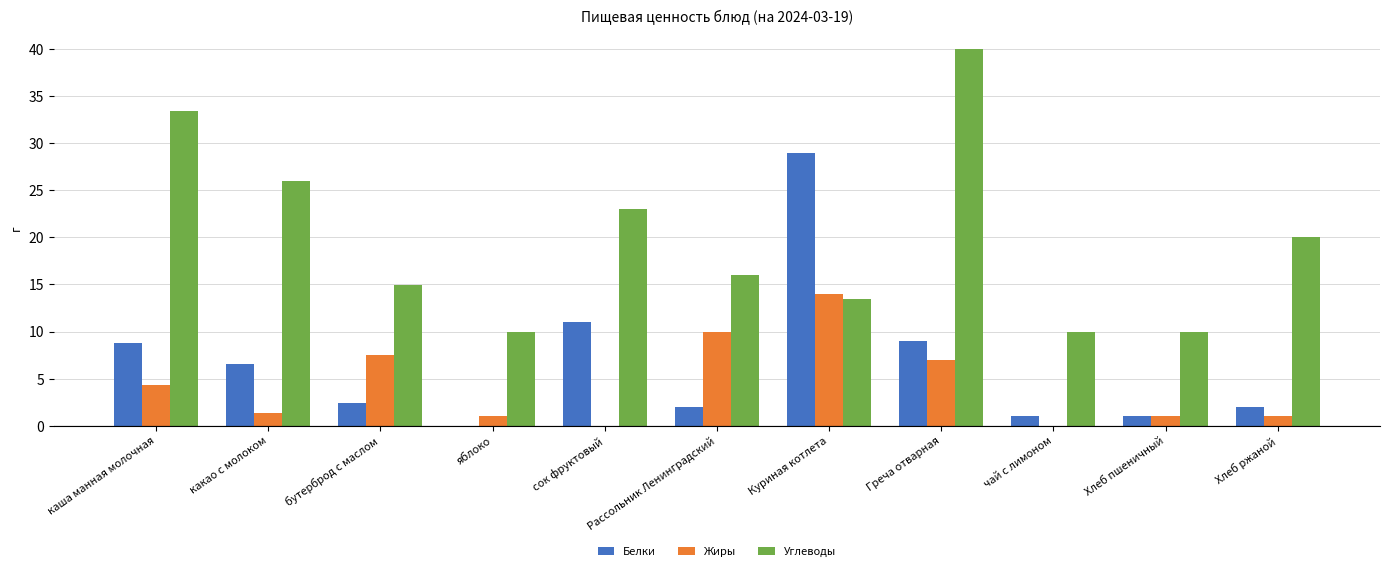

Read the Белки value at какао с молоком.

6.6